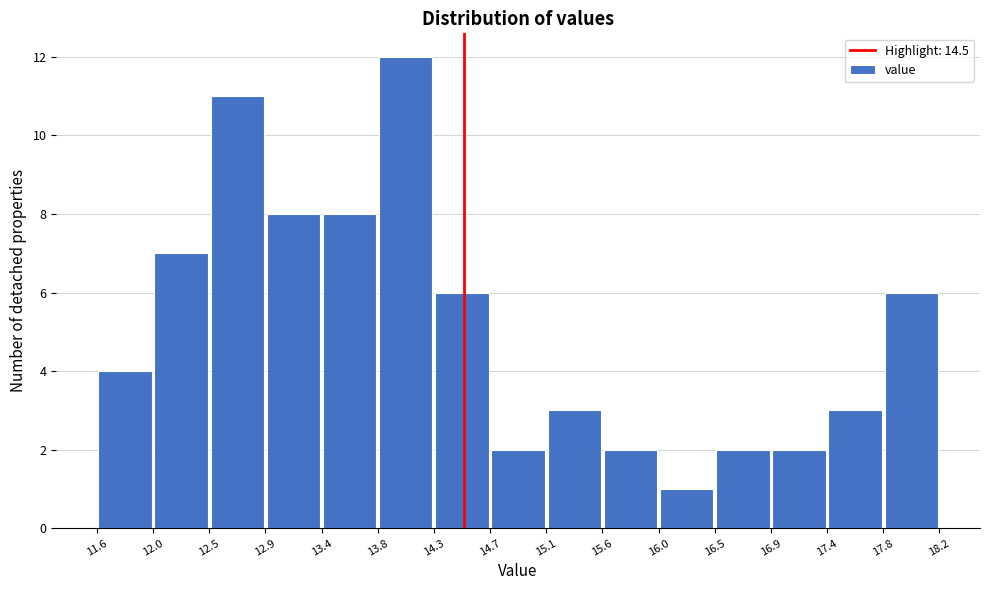

Reading left to right, list every bar in this chart as the range it spans on the x-axis followed by its height. The values are not printed on the chart, so give them approximately, as read against the axis.

11.6 to 12.0: 4
12.0 to 12.5: 7
12.5 to 12.9: 11
12.9 to 13.4: 8
13.4 to 13.8: 8
13.8 to 14.3: 12
14.3 to 14.7: 6
14.7 to 15.1: 2
15.1 to 15.6: 3
15.6 to 16.0: 2
16.0 to 16.5: 1
16.5 to 16.9: 2
16.9 to 17.4: 2
17.4 to 17.8: 3
17.8 to 18.2: 6